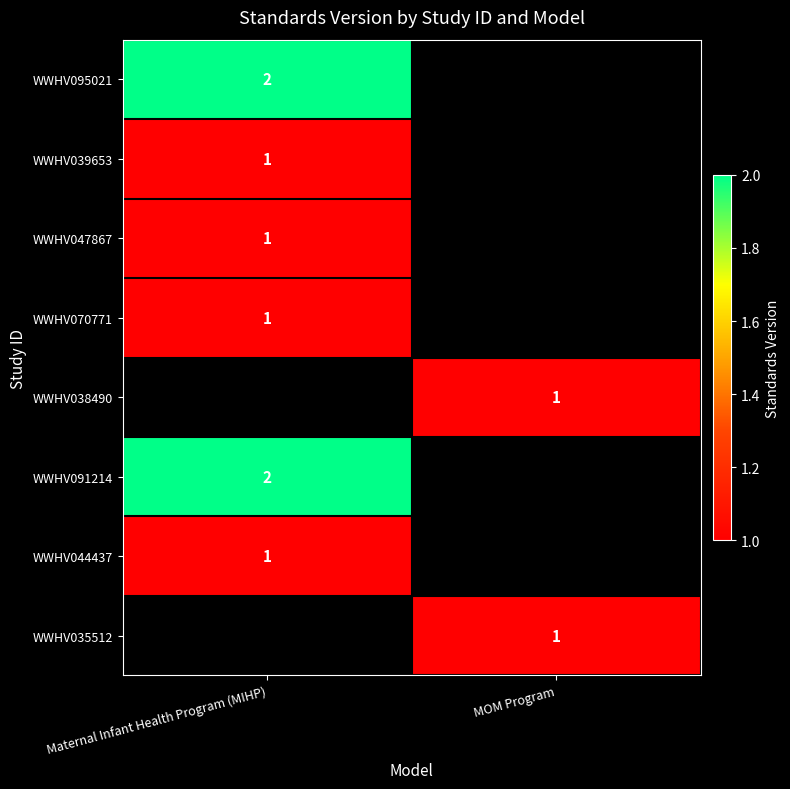

The value of WWHV044437 at Maternal Infant Health Program (MIHP) is 2. True or false?

False